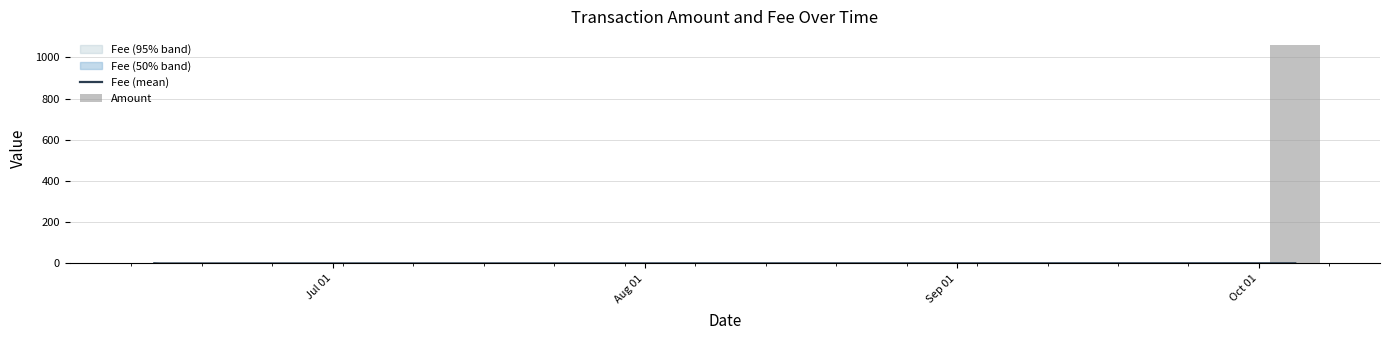

Which category has the highest value across all series?

2019-10-04 14:30:44